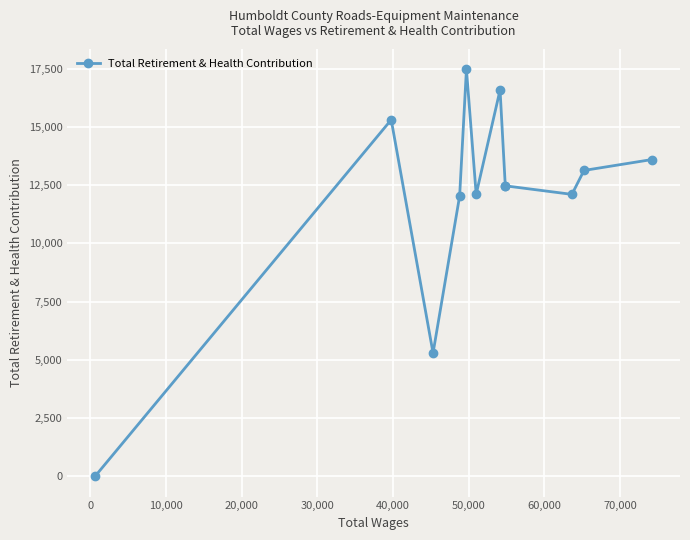

What is the greatest value displayed?

17471